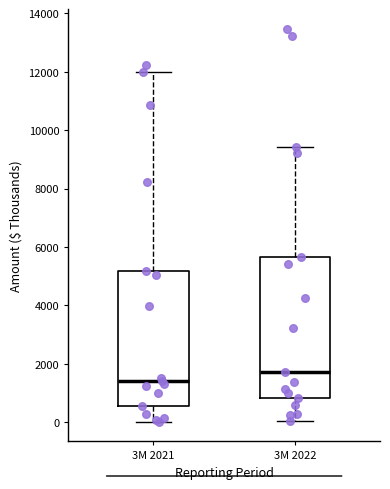

Where does the lower whisker of the box for 3M 2022 end on the y-axis? The values are not printed on the chart, so give them approximately, as read against the axis.

0